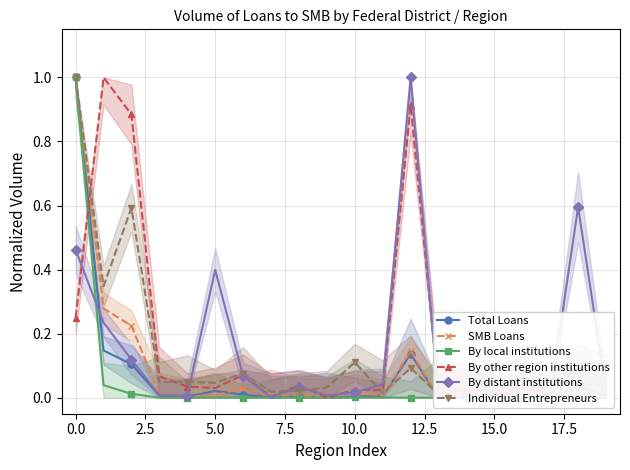

Which series has the largest total across all categories?

By other region institutions